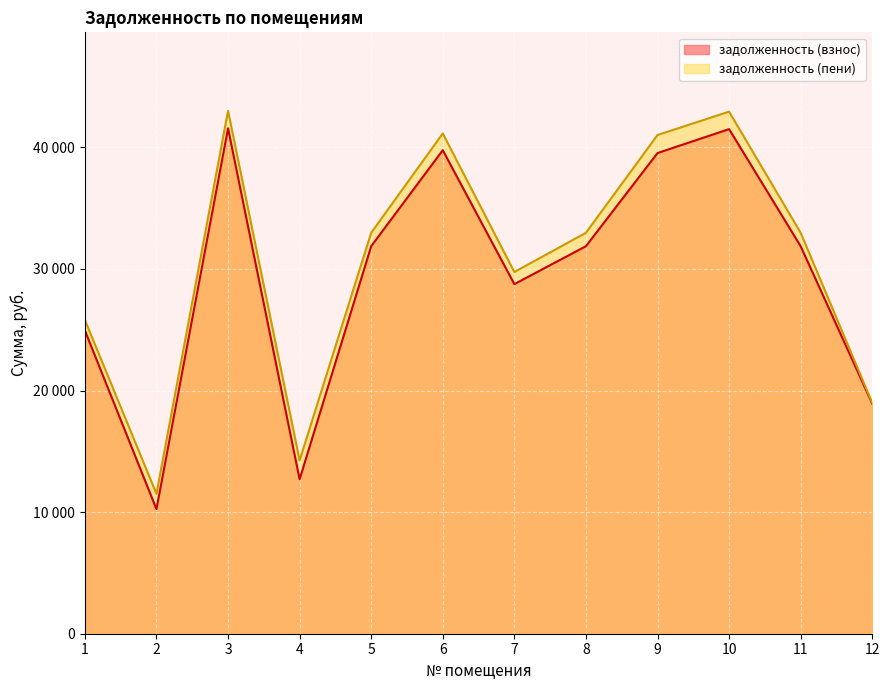

Rank the series by their average value, from highest to lowest.

задолженность (пени), задолженность (взнос)